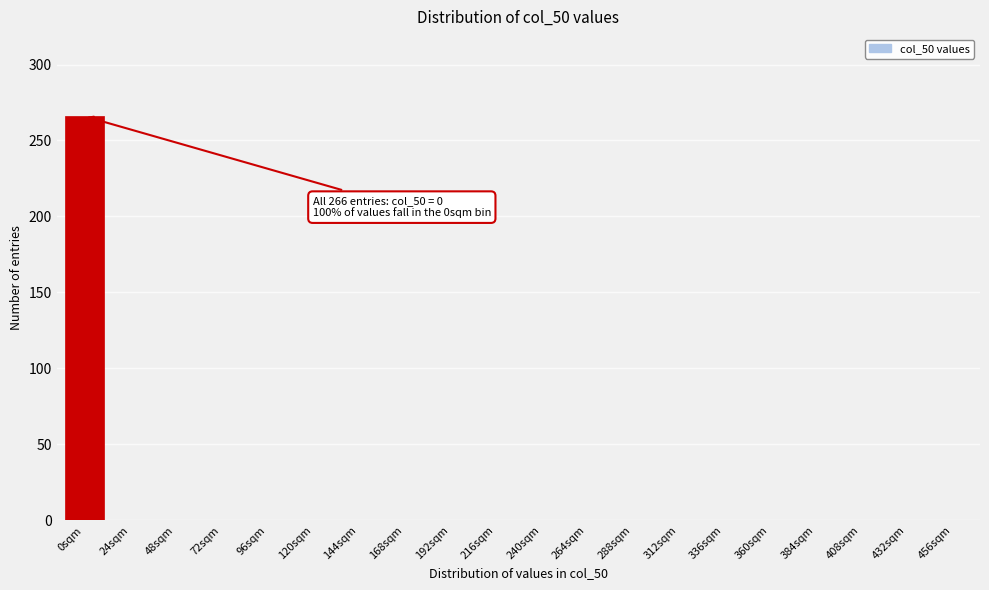

Reading left to right, list all the values displayed in this chart.

0sqm=266	24sqm=0	48sqm=0	72sqm=0	96sqm=0	120sqm=0	144sqm=0	168sqm=0	192sqm=0	216sqm=0	240sqm=0	264sqm=0	288sqm=0	312sqm=0	336sqm=0	360sqm=0	384sqm=0	408sqm=0	432sqm=0	456sqm=0